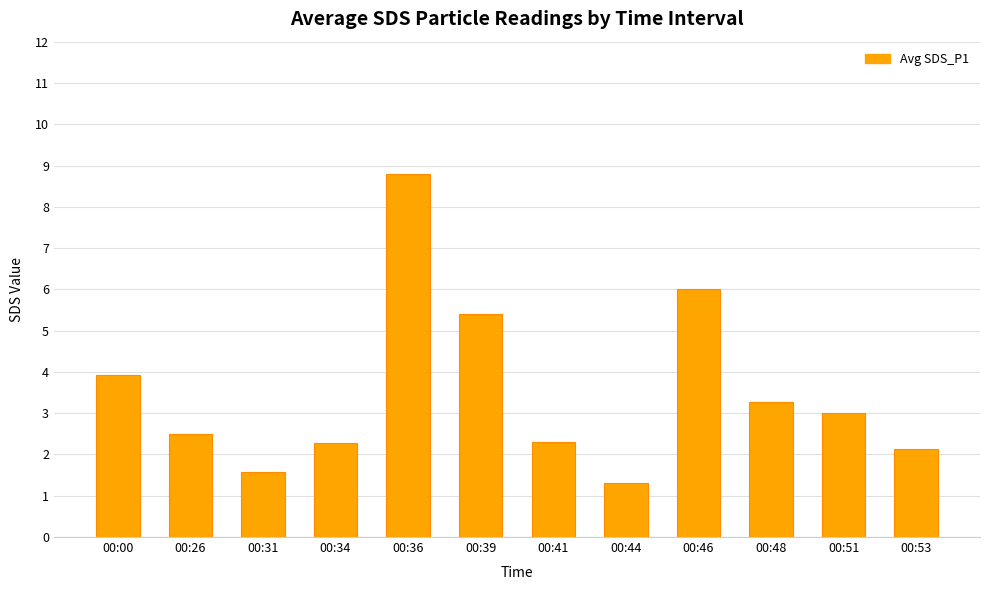

How many bars are there in total?

12